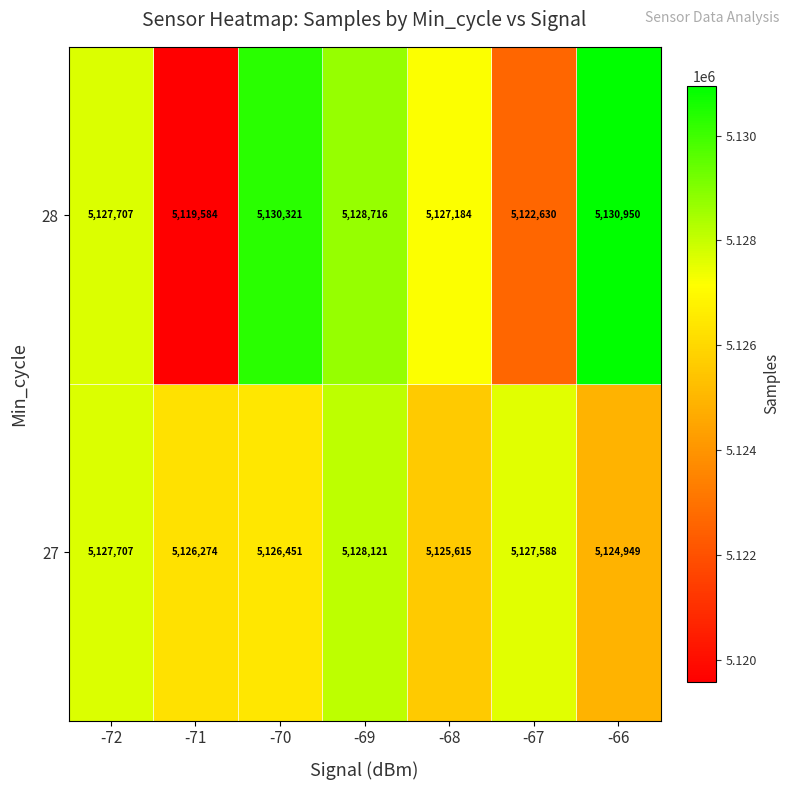

At which category is the sum across all series the highest?

-69